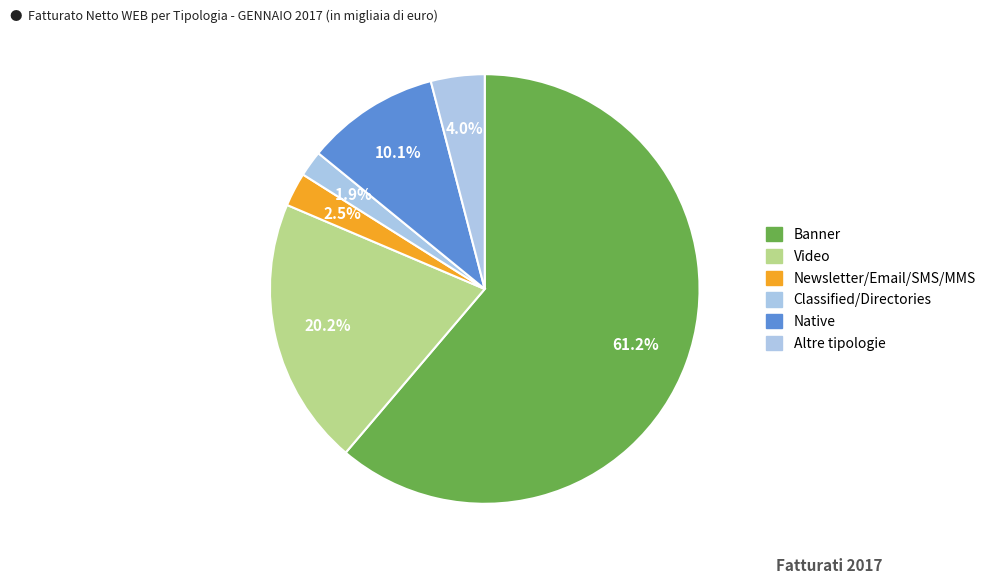

To the nearest percent, what is the difference between the Newsletter/Email/SMS/MMS and Native slice percentages?

8%